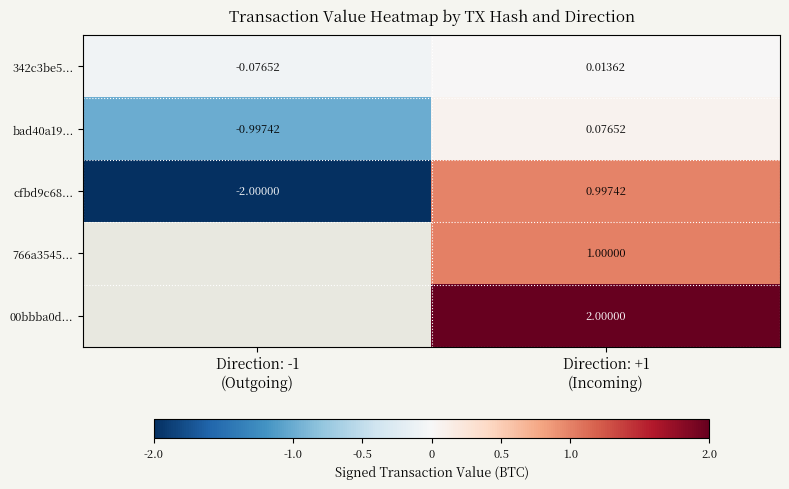

Is the value of cfbd9c68... at Direction: -1 (Outgoing) greater than the value of 342c3be5... at Direction: -1 (Outgoing)?

No